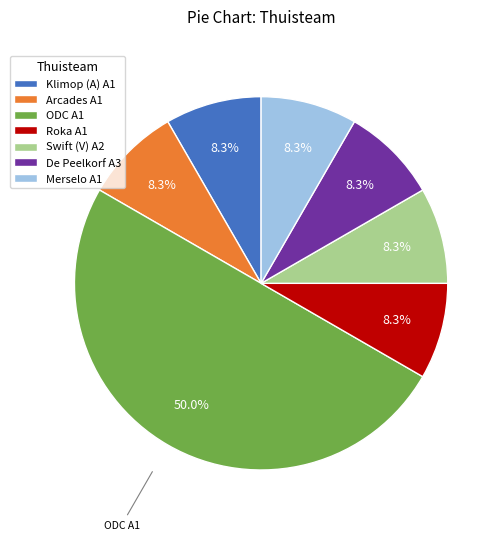

To the nearest percent, what portion does Arcades A1 represent?

8%